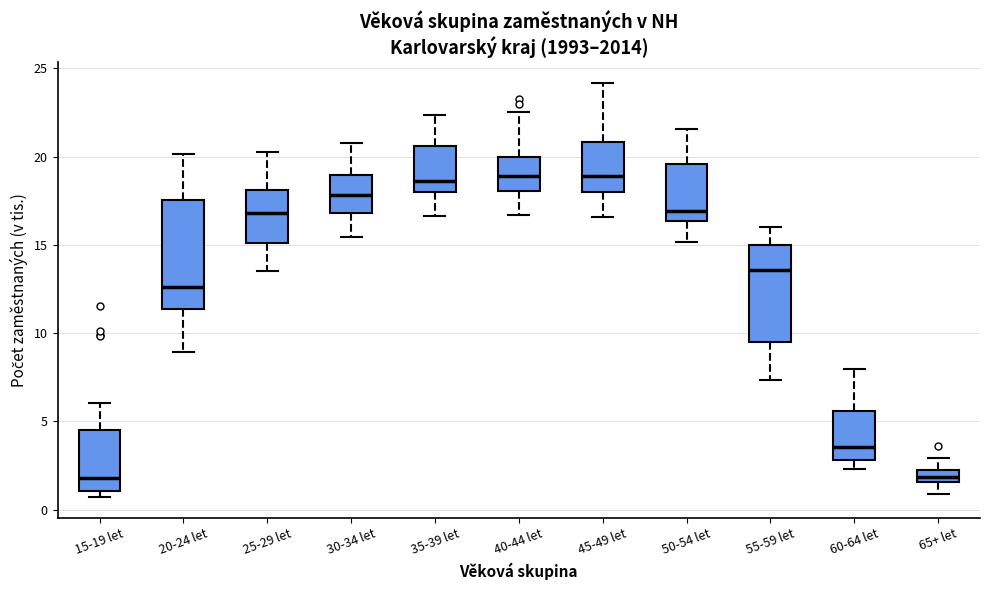

Where does the median line of the box for 25-29 let sit on the y-axis? The values are not printed on the chart, so give them approximately, as read against the axis.

17.0